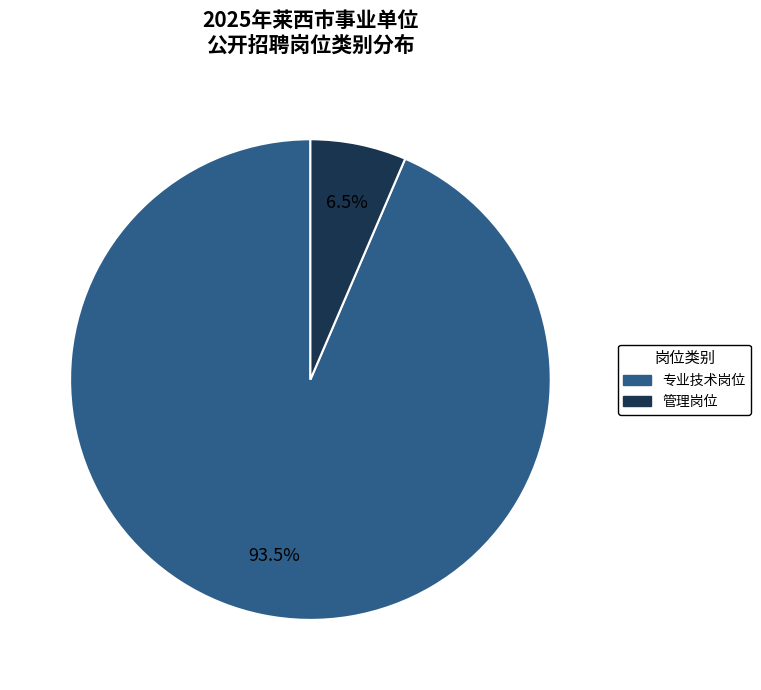

Is there any slice that represents more than half of the pie?

Yes